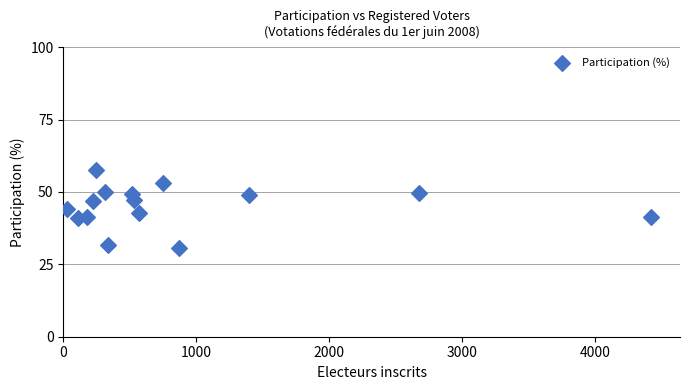

What is the range of Y values (max minus min)?

27.2